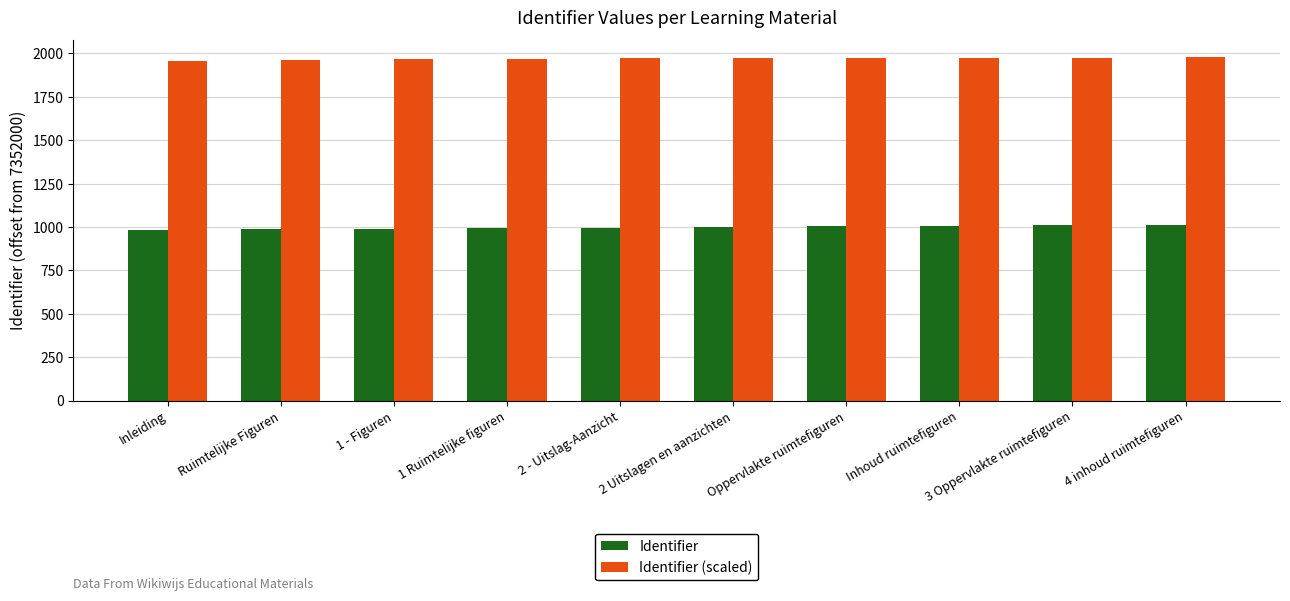

What is the difference between the highest and lowest values at 2 - Uitslag-Aanzicht?

978